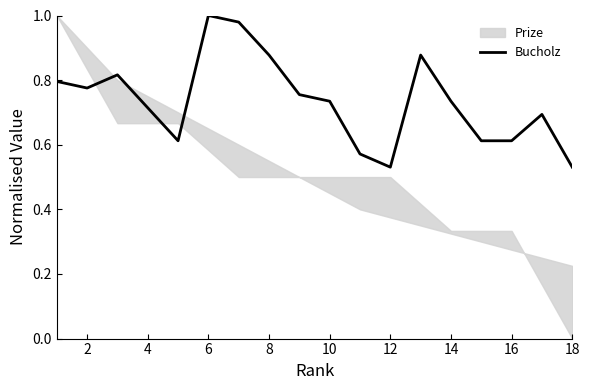

At which label does Bucholz reach its peak?

6